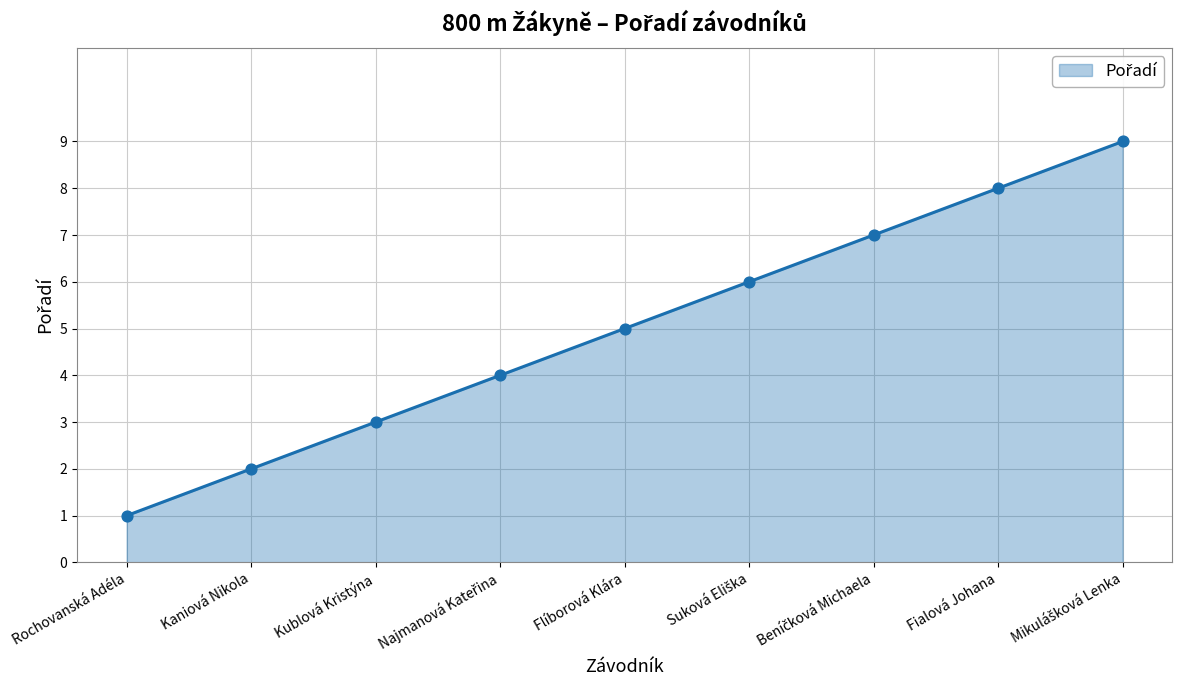

What is the difference between the maximum and minimum values?

8